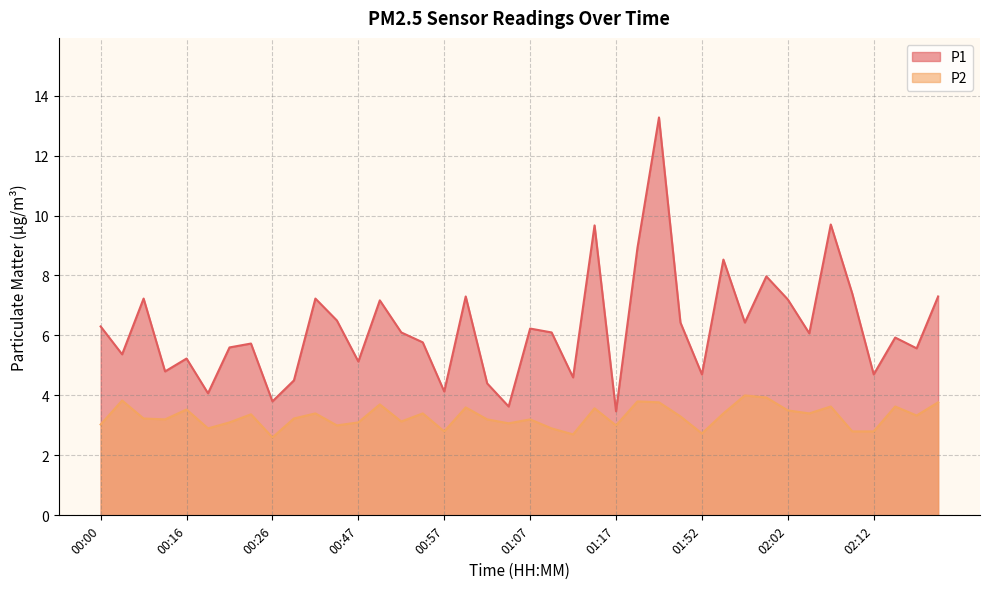

At which label does P1 reach its minimum?

01:17